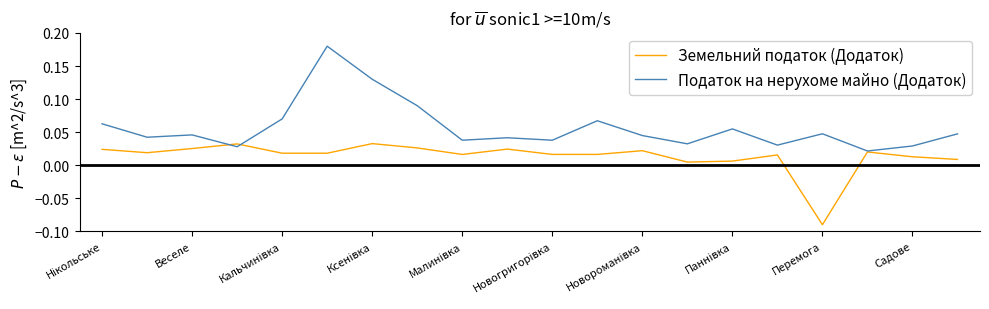

How many interior local peaks does the Земельний податок (Додаток) series have?

6